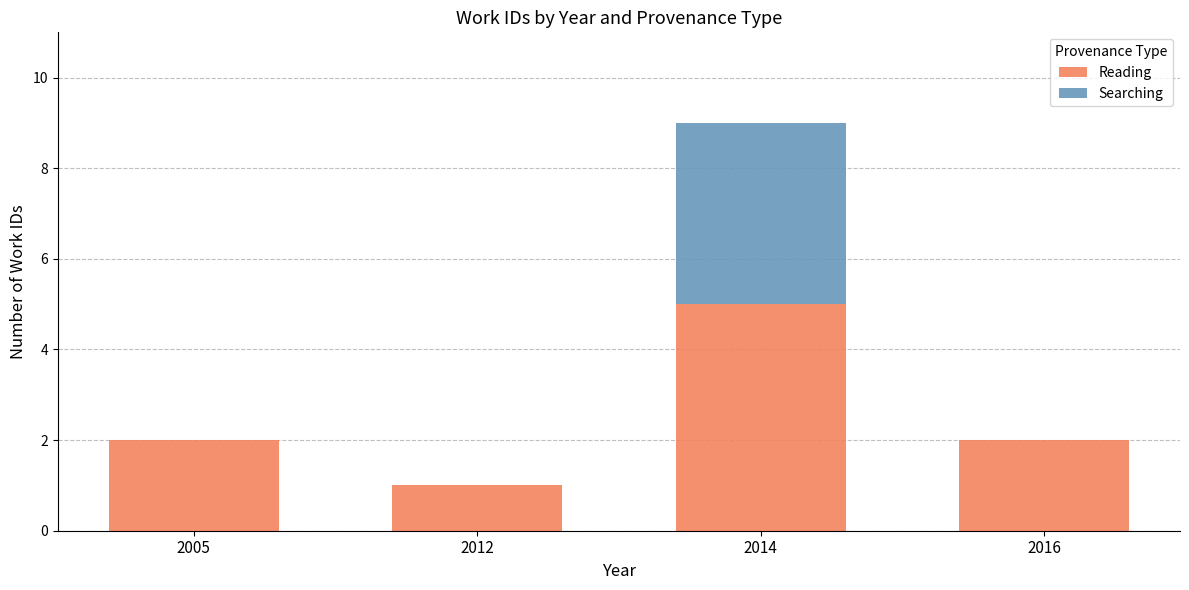

What is the maximum value for Reading?

5